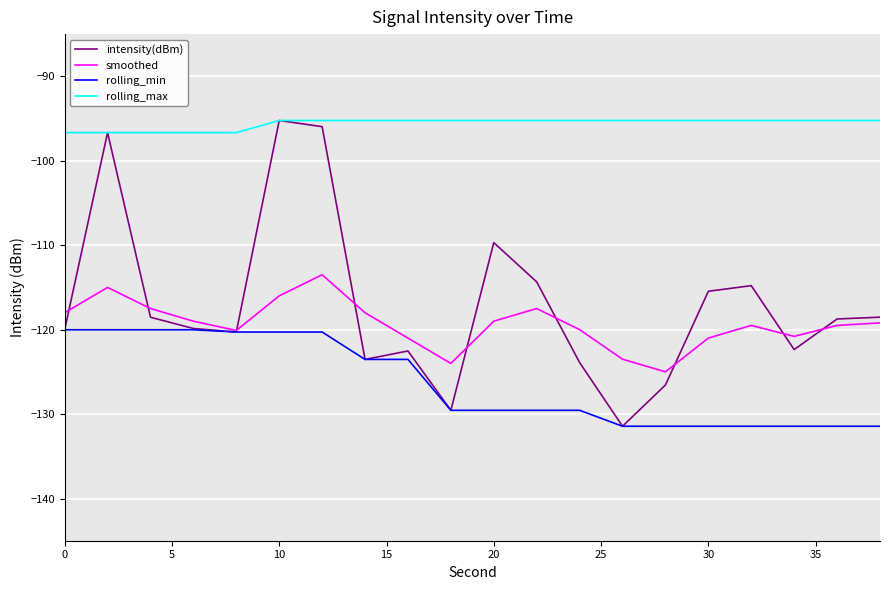

What is the greatest value displayed?

-95.2